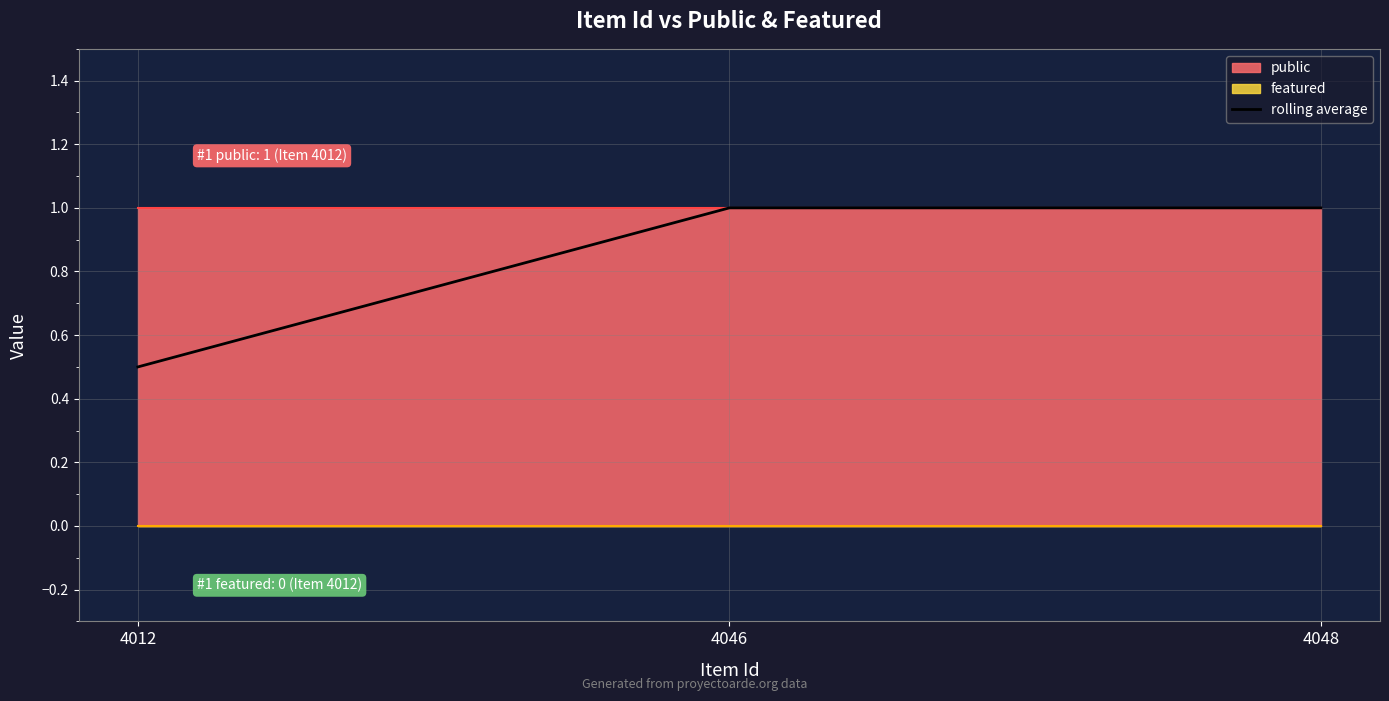

Reading left to right, list all the values displayed in this chart.

0.5	1.0	1.0